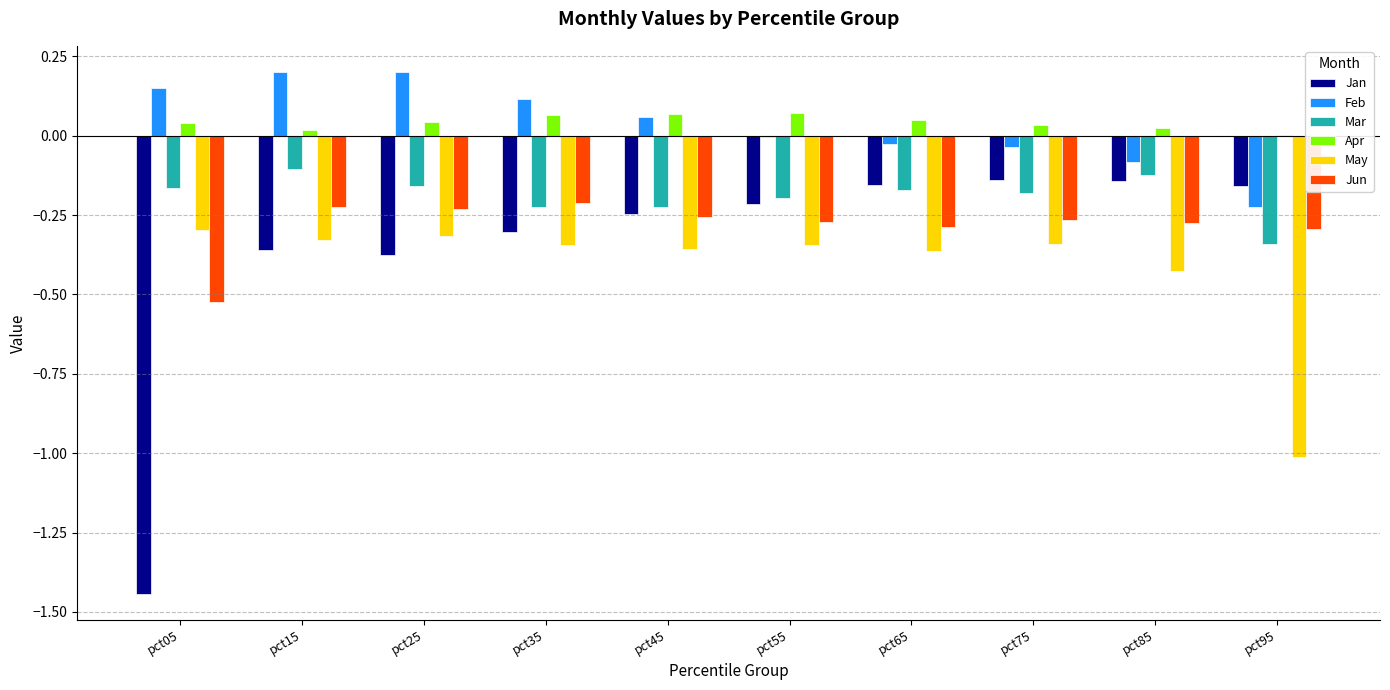

What is the total value across all series at pct45?

-1.0